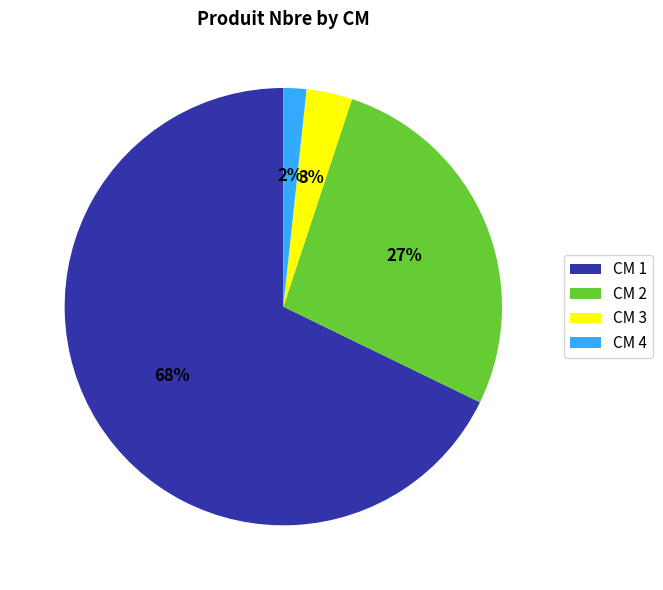

Is the sum of CM 4 and CM 2 greater than half?

No